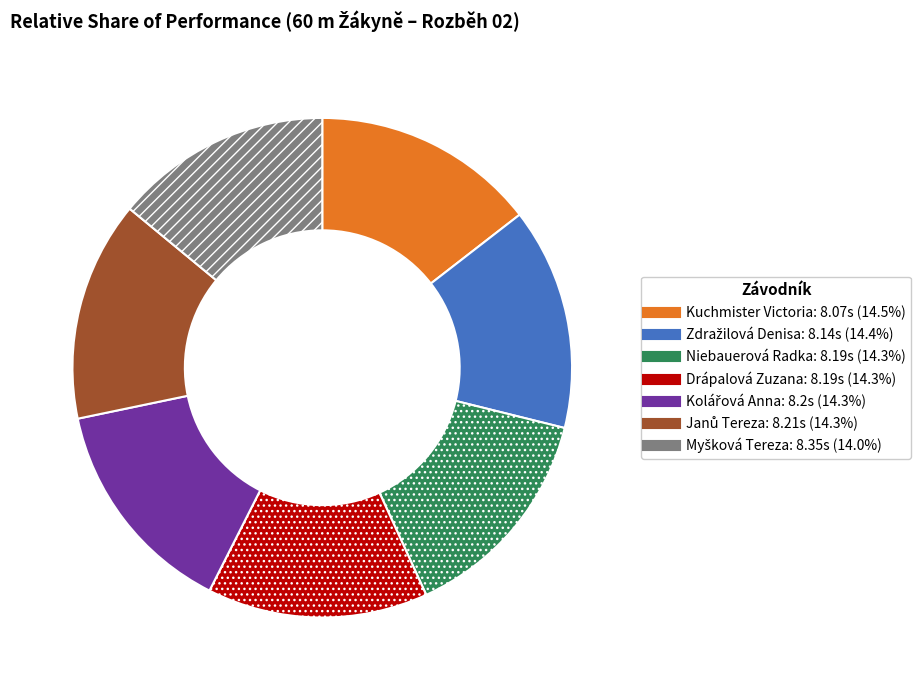

Approximately how many times larger is the value at Drápalová Zuzana compared to Niebauerová Radka?

1.0